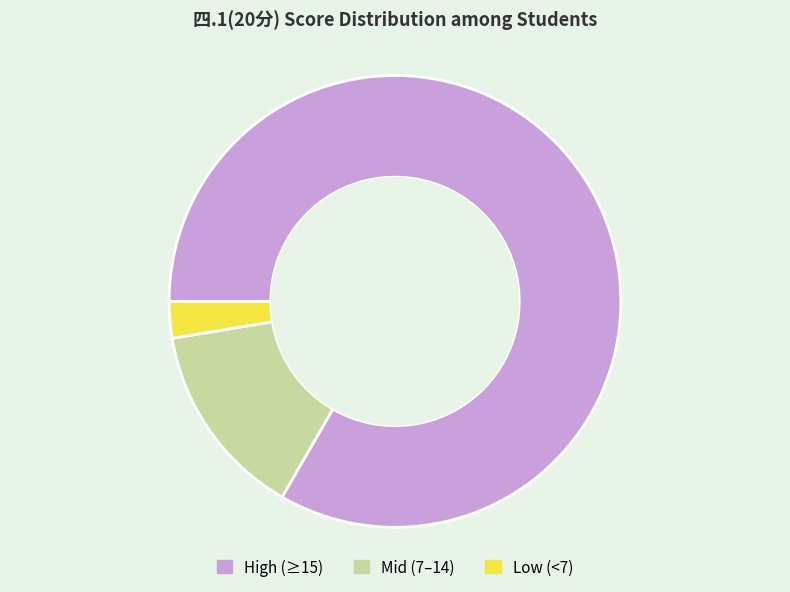

Does any single category account for the majority?

Yes